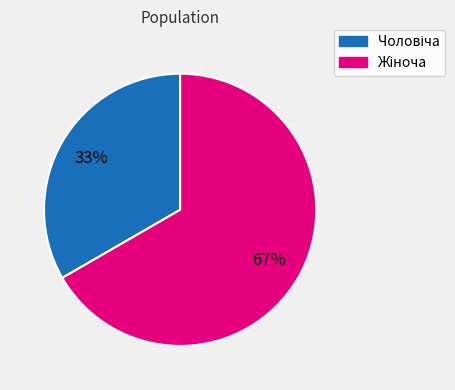

Is there a majority slice in this chart?

Yes